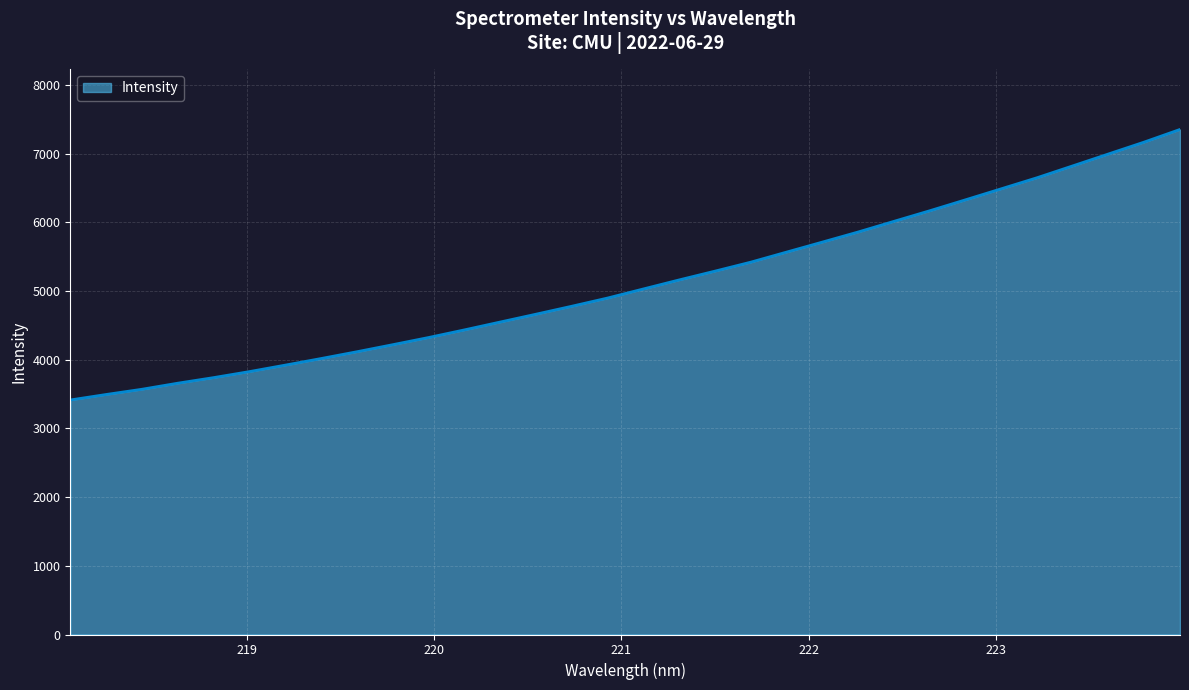

What is the greatest value displayed?

7354.6